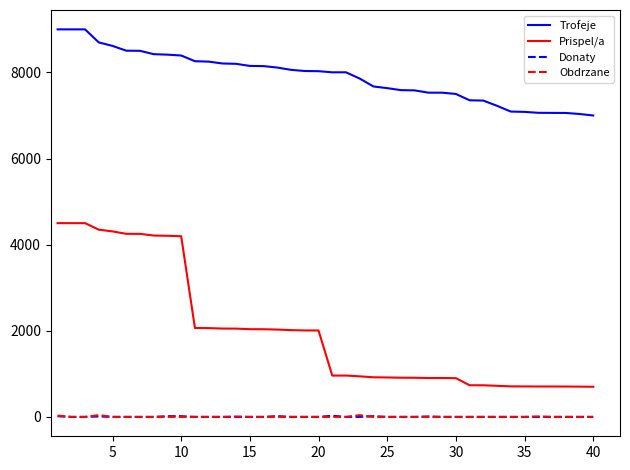

True or false: Prispel/a and Donaty intersect in this chart.

False